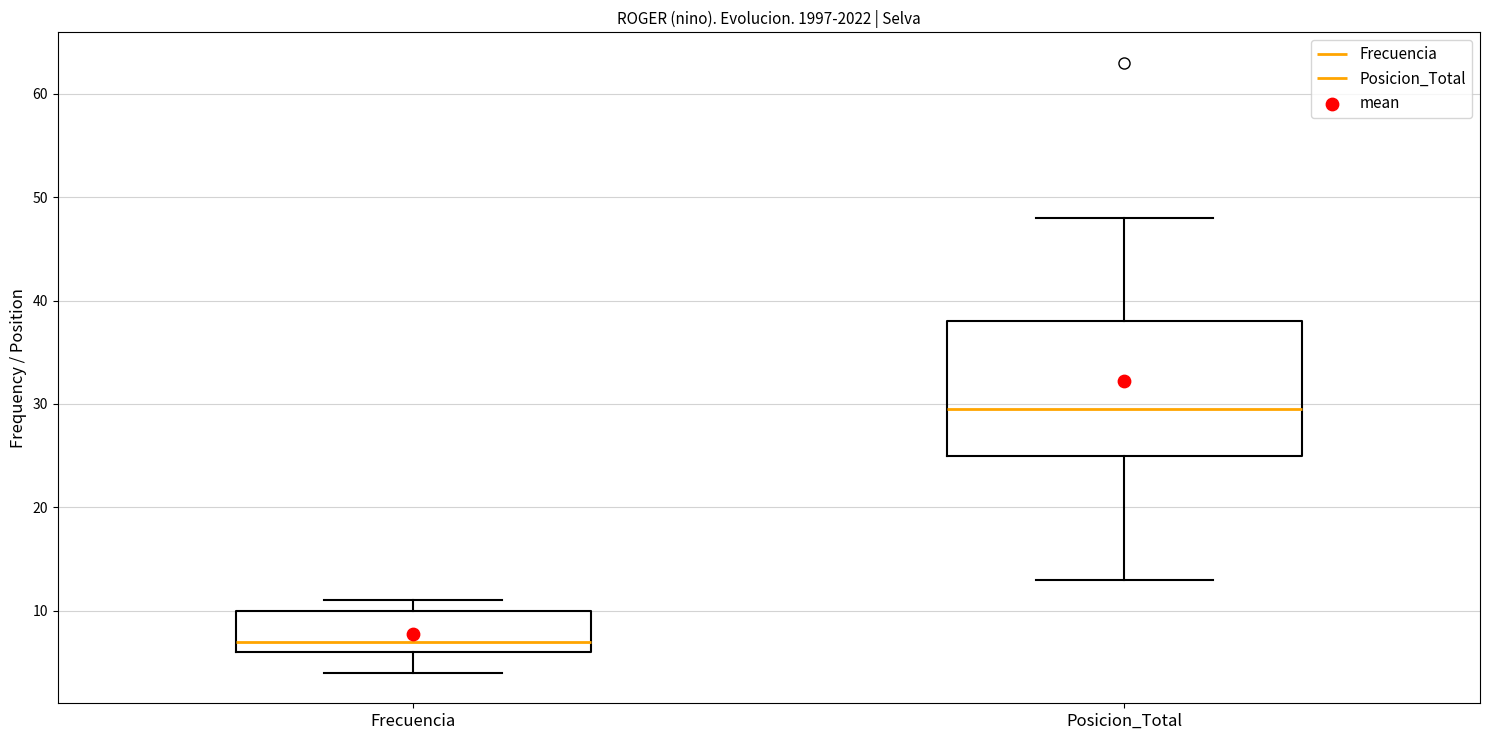

Reading left to right, transcribe this box plot: for each box, give where its median line is, the range the box spans, and where its two whiskers end, as read against the y-axis. The values are not printed on the chart, so give them approximately, as read against the axis.

Frecuencia: median 7, box 6 to 10, whiskers 4 to 11
Posicion_Total: median 30, box 25 to 38, whiskers 13 to 48